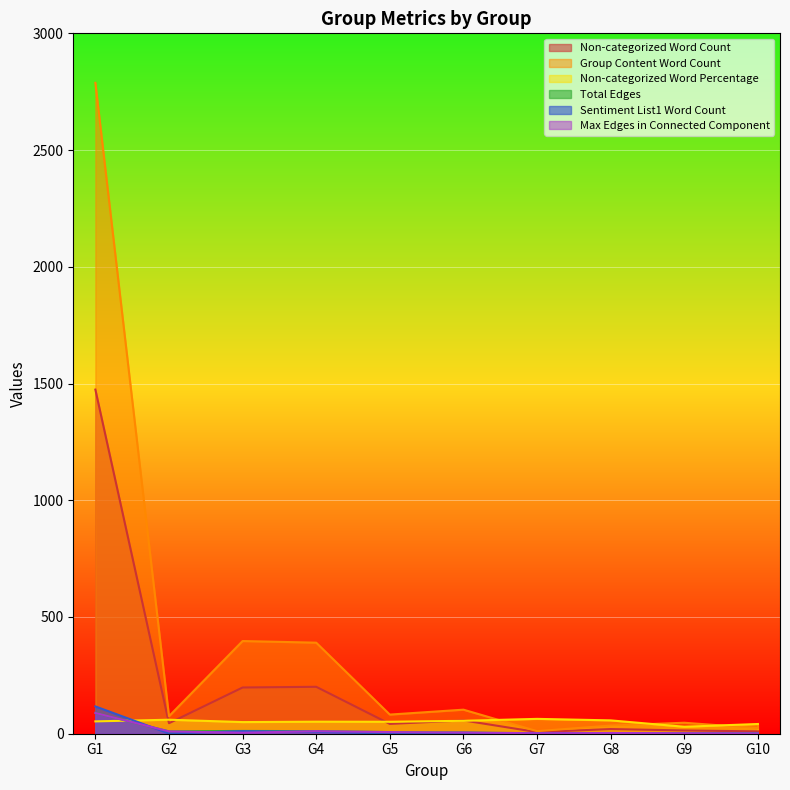

Where does the Group Content Word Count series first go above 82?

G1